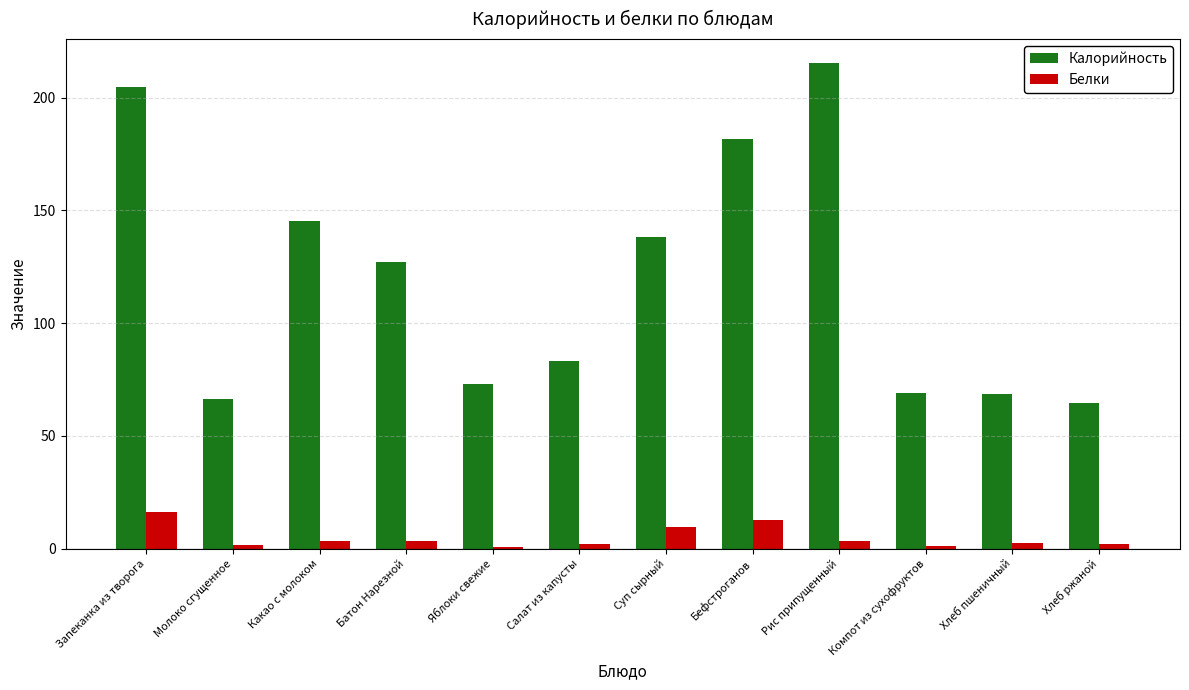

How many values in the Калорийность series exceed 127?

6